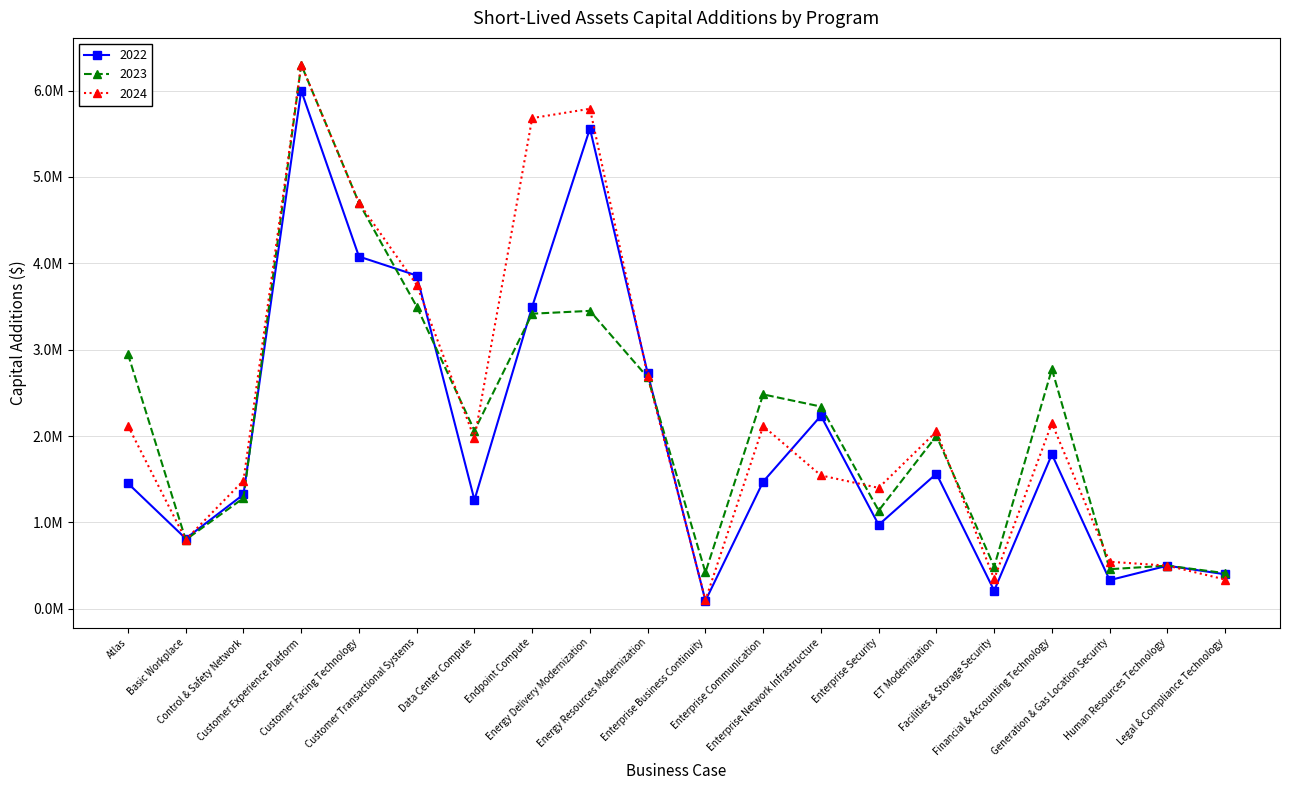

At which label does 2022 first exceed 1472733?

Customer Experience Platform